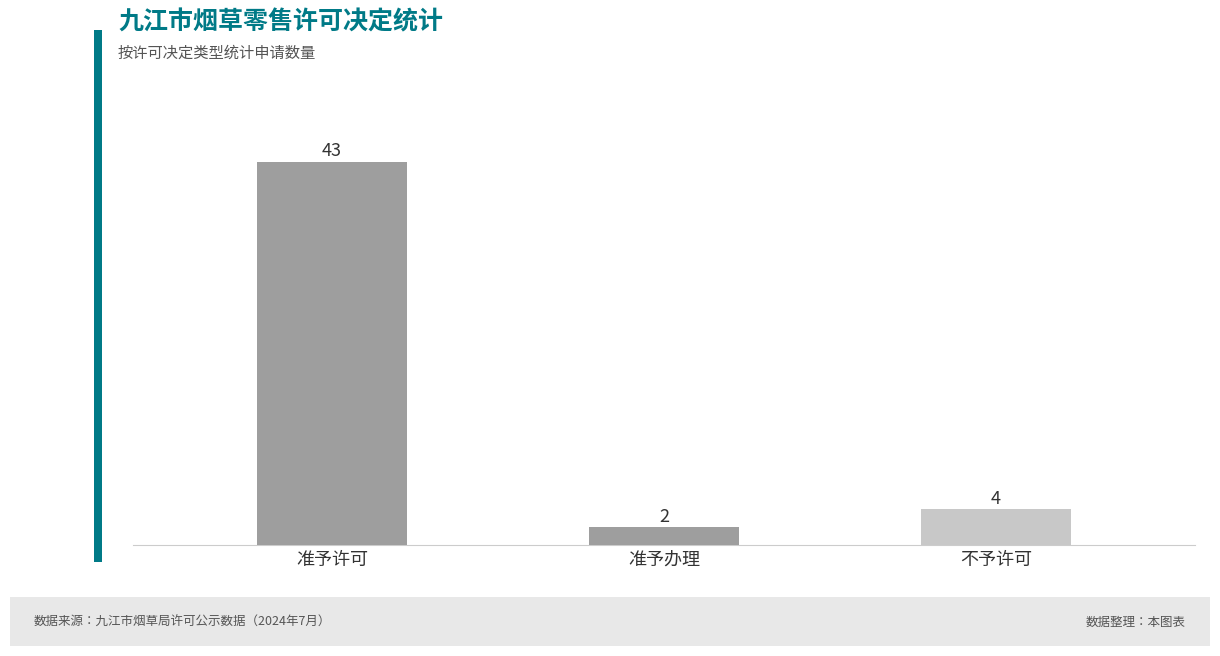

What is the difference between the maximum and second lowest values?

39